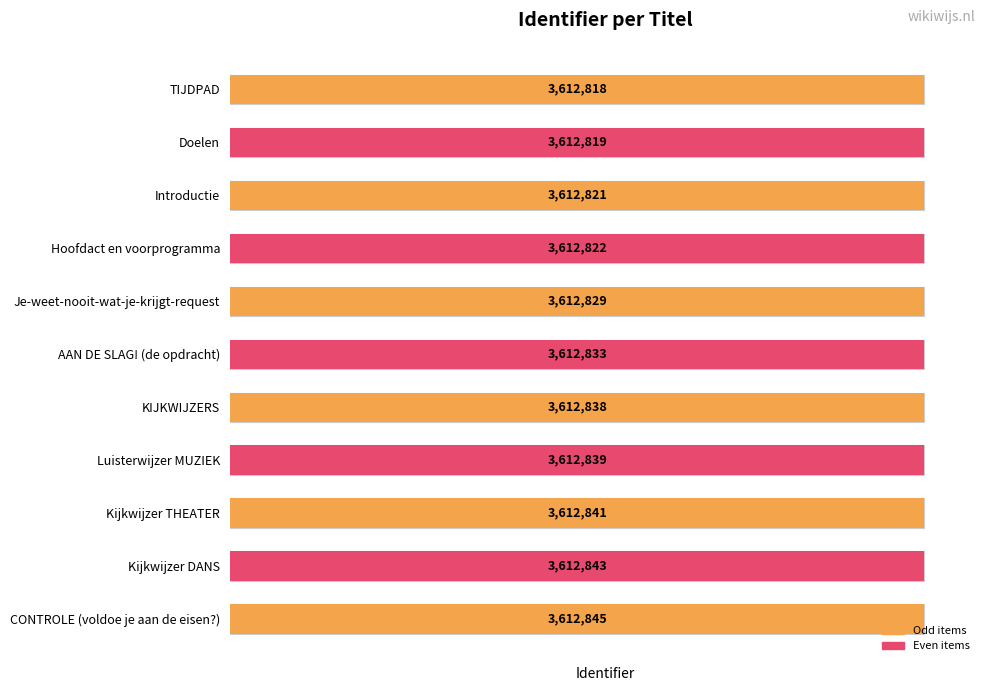

What is the sum of all values?

39741148